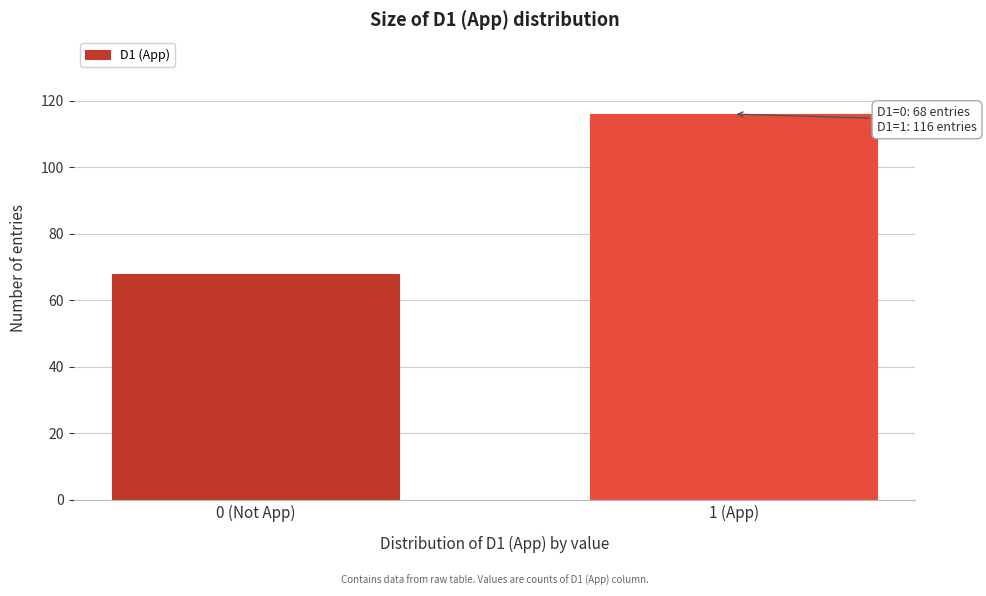

Reading left to right, transcribe all the data shown in this chart.

68	116